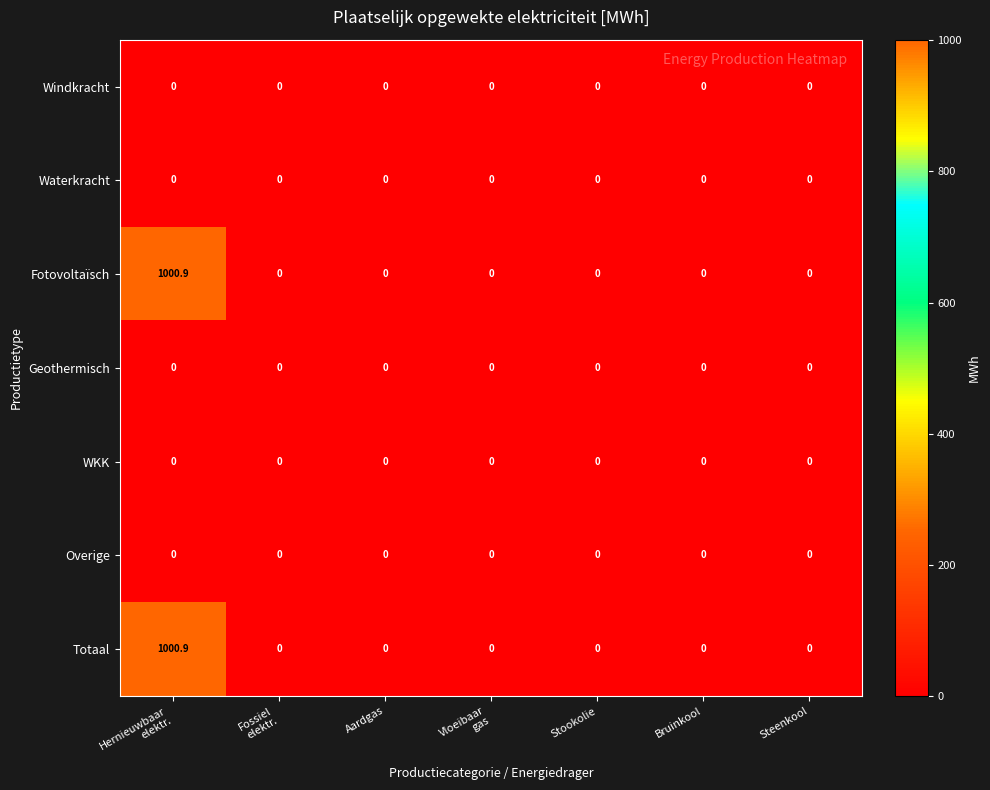

True or false: Waterkracht has a value of 0.0 at Aardgas.

True